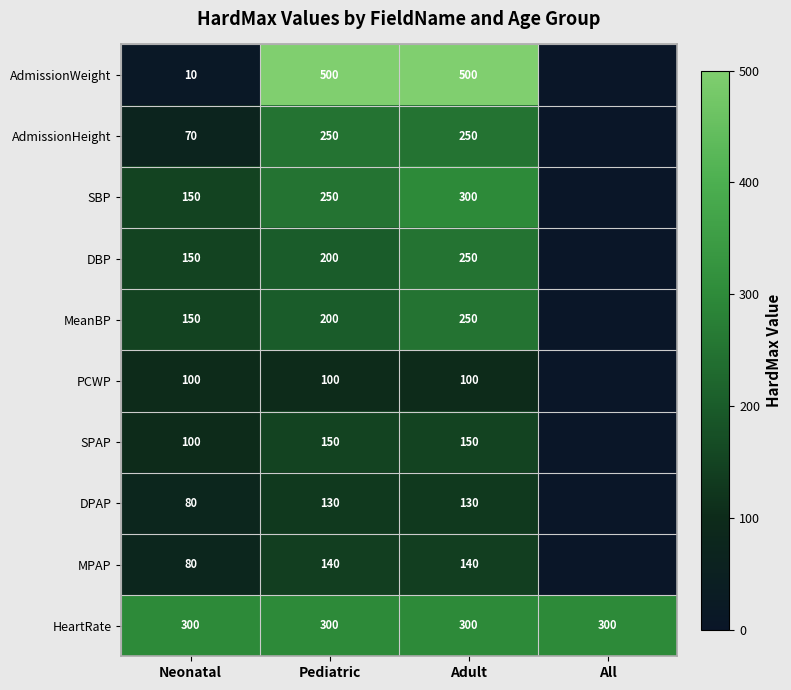

What is the total value across all series at Adult?

2370